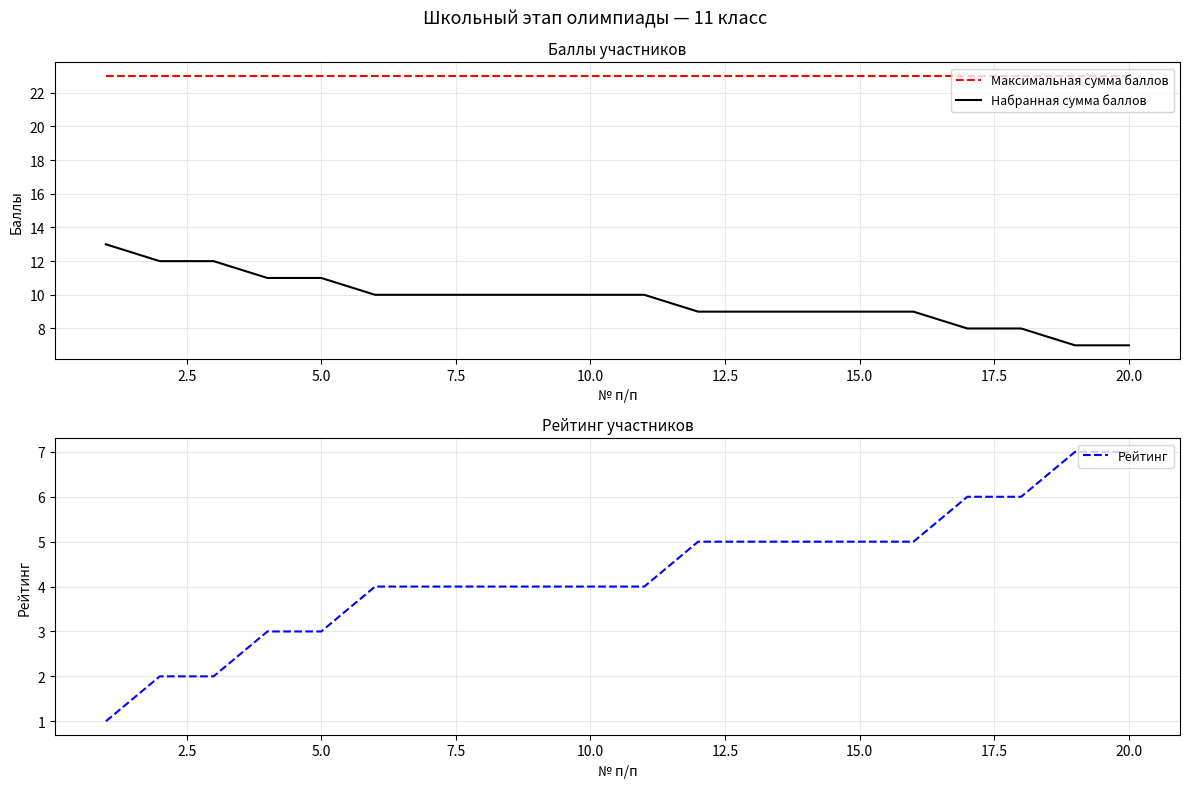

What is the minimum value shown in the chart?

1